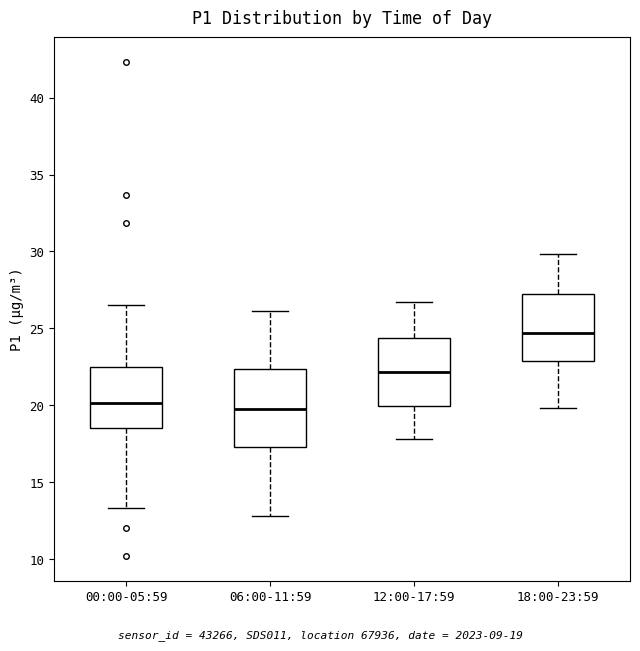

Reading left to right, transcribe this box plot: for each box, give where its median line is, the range the box spans, and where its two whiskers end, as read against the y-axis. The values are not printed on the chart, so give them approximately, as read against the axis.

00:00-05:59: median 20.0, box 18.5 to 22.5, whiskers 13.5 to 26.5
06:00-11:59: median 20.0, box 17.5 to 22.5, whiskers 13.0 to 26.0
12:00-17:59: median 22.0, box 20.0 to 24.5, whiskers 18.0 to 26.5
18:00-23:59: median 24.5, box 23.0 to 27.5, whiskers 20.0 to 30.0